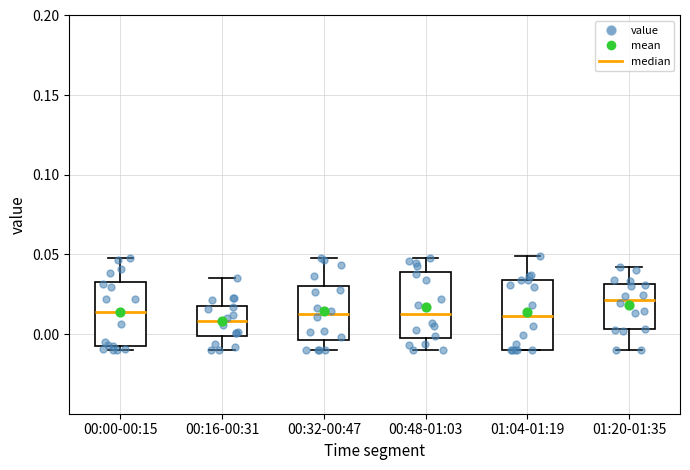

Reading left to right, read every box against the y-axis: the position of its median line, the range the box covers, and the ends of its whiskers. The values are not printed on the chart, so give them approximately, as read against the axis.

00:00-00:15: median 0.015, box -0.010 to 0.035, whiskers -0.010 (just below the box's lower edge) to 0.050
00:16-00:31: median 0.010, box 0.000 to 0.020, whiskers -0.010 to 0.035
00:32-00:47: median 0.015, box -0.005 to 0.030, whiskers -0.010 to 0.050
00:48-01:03: median 0.015, box 0.000 to 0.040, whiskers -0.010 to 0.050
01:04-01:19: median 0.010, box -0.010 to 0.035, whiskers -0.010 to 0.050
01:20-01:35: median 0.020, box 0.005 to 0.030, whiskers -0.010 to 0.040